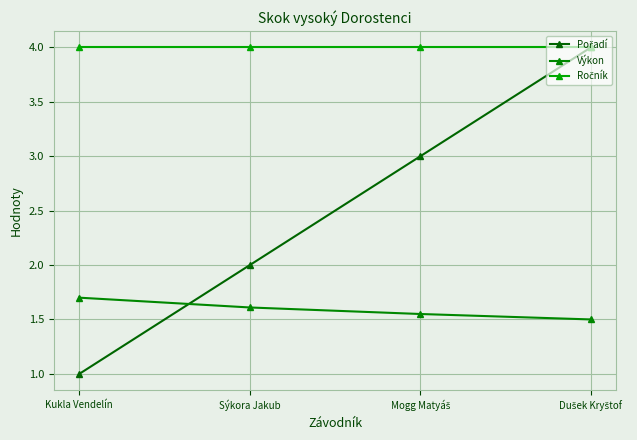

Count the number of data series in this chart.

3